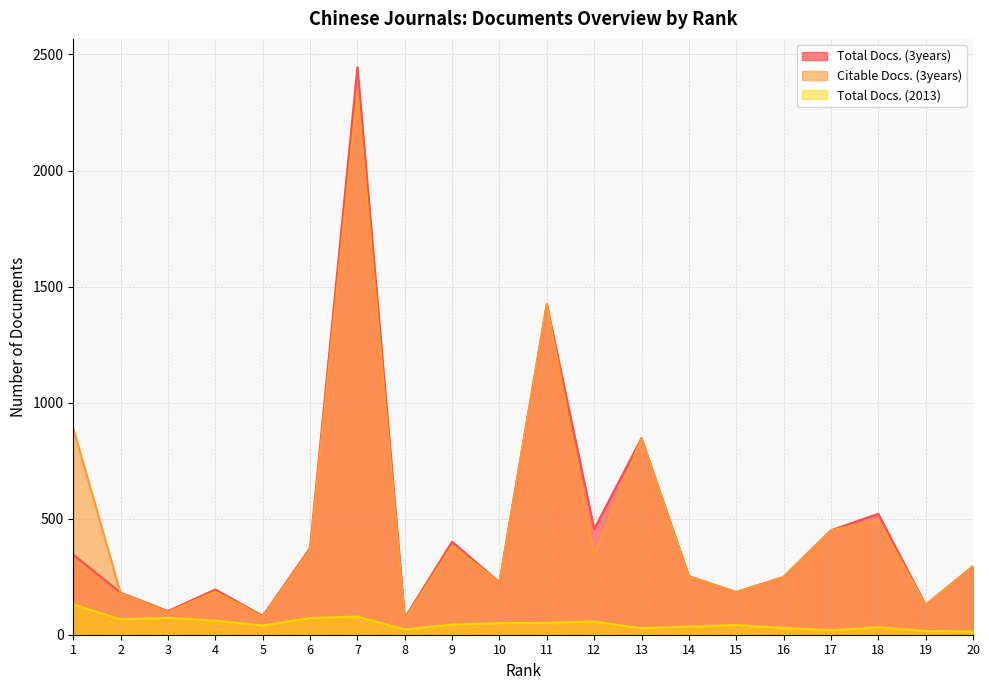

Reading right to left, transcribe all the data shown in this chart.

Total Docs. (3years): 20=295	19=129	18=521	17=450	16=249	15=184	14=252	13=847	12=455	11=1425	10=226	9=401	8=72	7=2445	6=373	5=81	4=195	3=102	2=181	1=345
Citable Docs. (3years): 20=295	19=128	18=492	17=450	16=249	15=183	14=251	13=847	12=344	11=1425	10=226	9=384	8=67	7=2341	6=366	5=77	4=186	3=98	2=179	1=890
Total Docs. (2013): 20=14	19=16	18=32	17=19	16=29	15=42	14=35	13=28	12=57	11=51	10=50	9=44	8=23	7=78	6=72	5=40	4=61	3=73	2=66	1=131